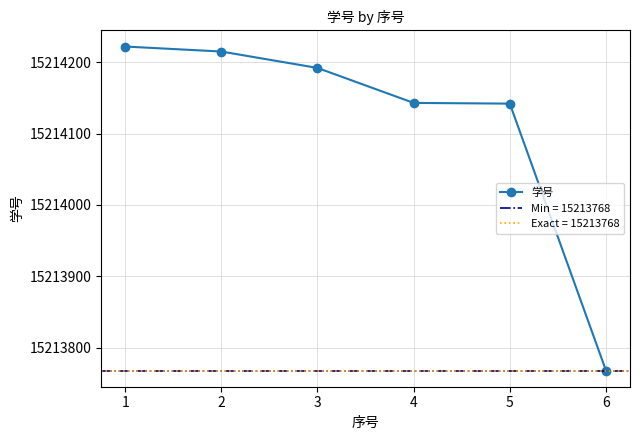

Which label corresponds to the largest value in the chart?

1